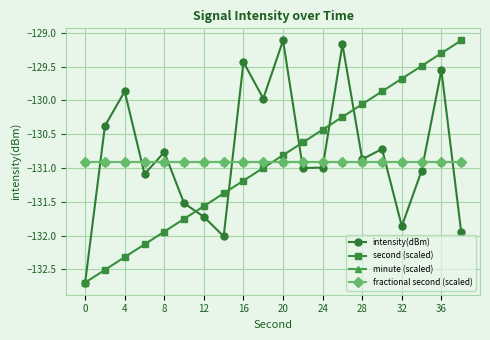

Is this an area chart (filled region under the line)?

No